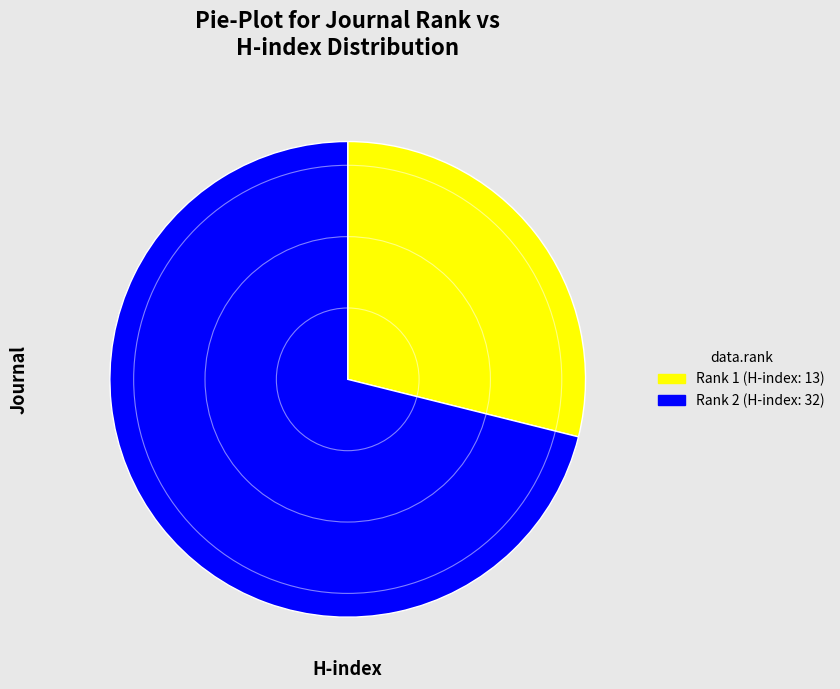

Count the number of slices in the pie.

2